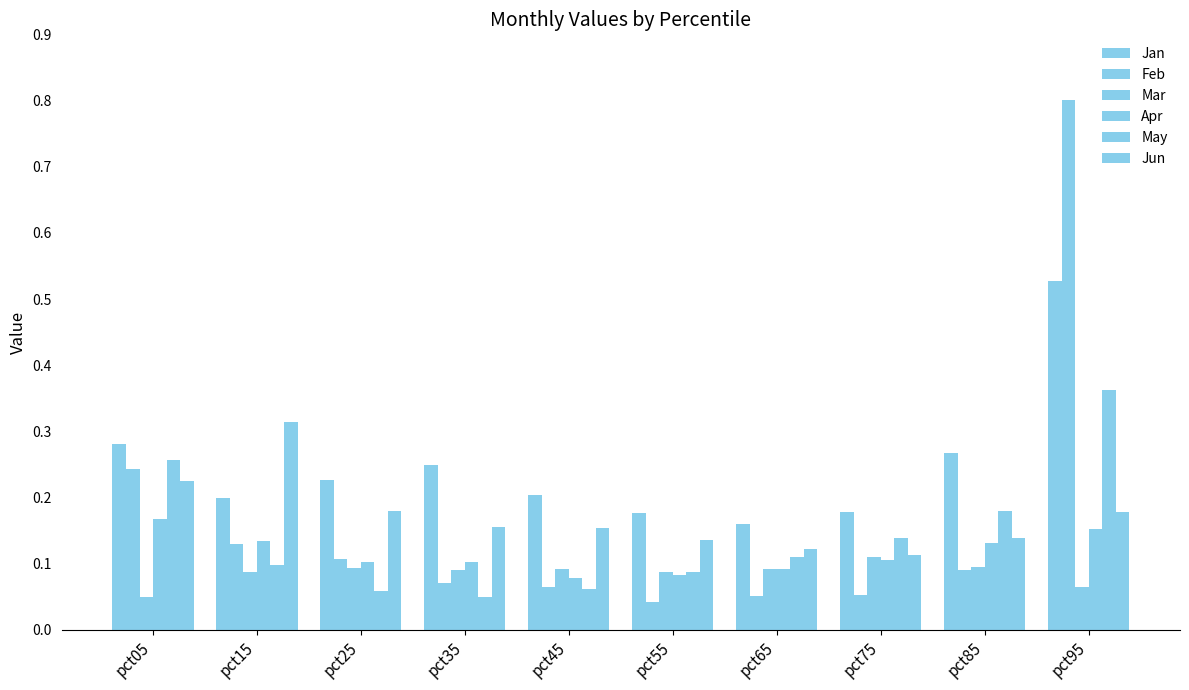

Where is Mar nearest to the value 0?

pct05